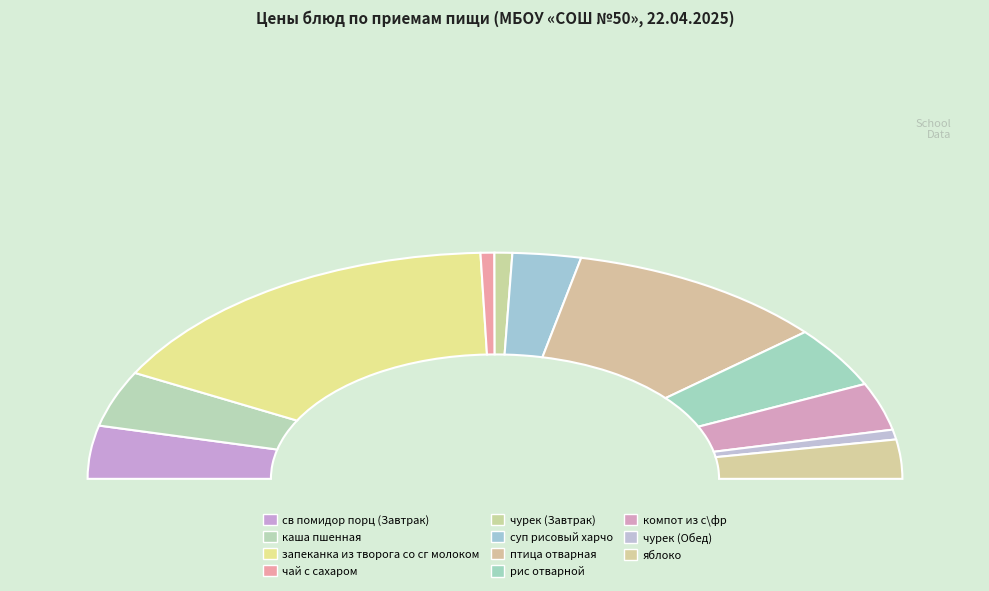

Do чурек (Обед) and суп рисовый харчо together represent more than half of the pie?

No